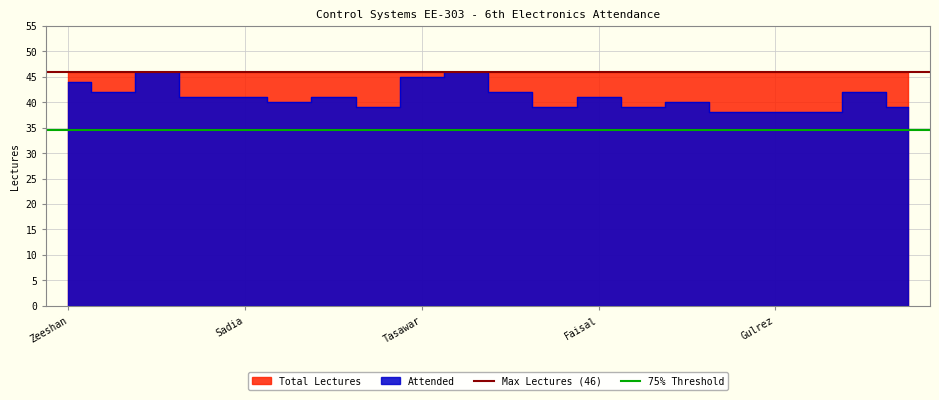

How many lines are shown in the chart?

2